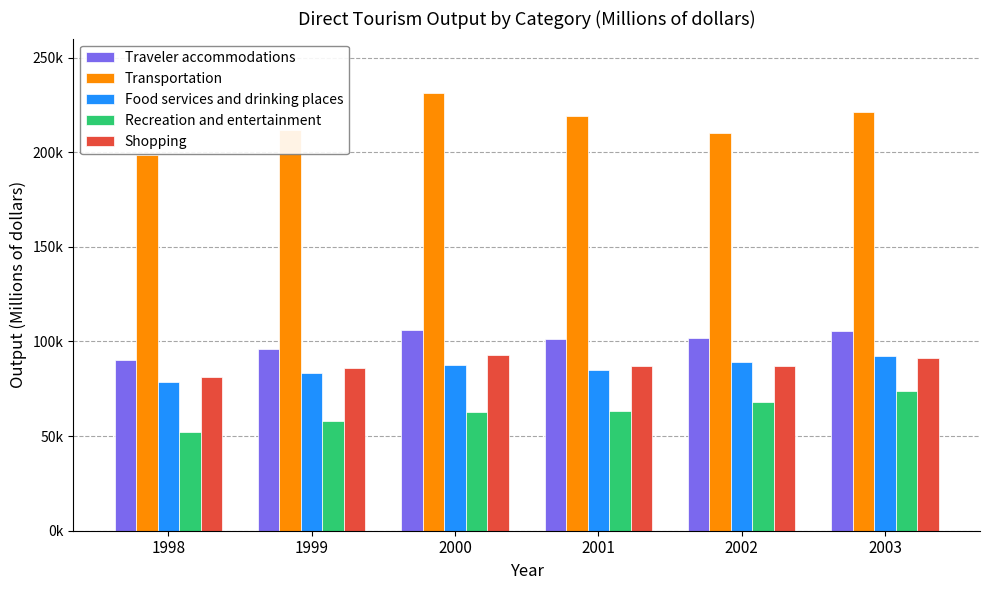

Reading right to left, list all the values displayed in this chart.

Traveler accommodations: 105441.5	102035.5	101053.0	106271.1	95903.6	90095.8
Transportation: 221295.2	209883.6	218994.2	231129.1	211610.0	198553.0
Food services and drinking places: 92060.0	89143.0	85077.5	87427.4	83344.9	78413.9
Recreation and entertainment: 74029.3	67817.5	63458.7	62853.3	58135.3	52238.0
Shopping: 91470.9	86925.0	87024.1	92609.8	85998.7	81284.4